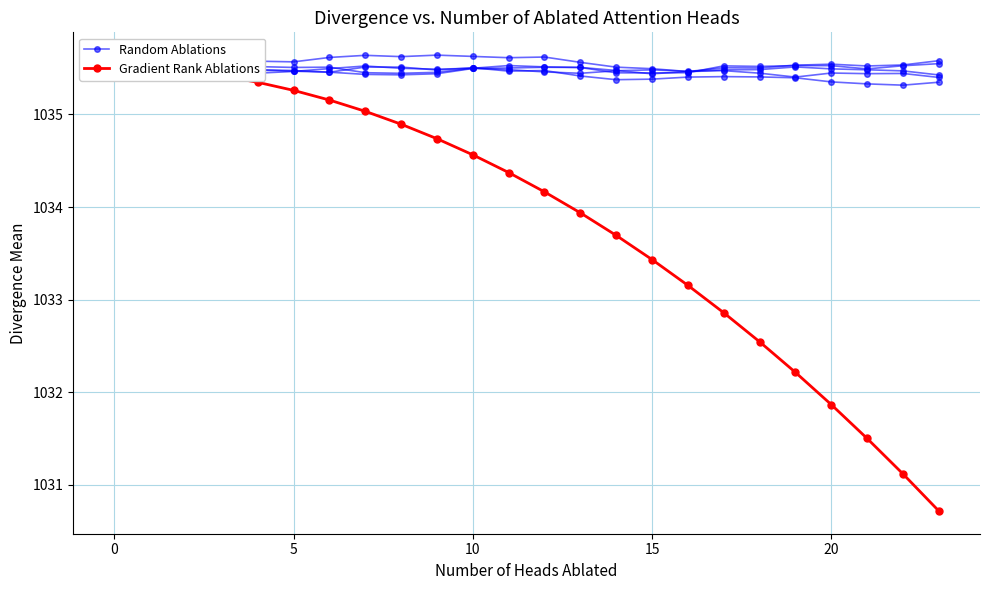

Does the chart display data point markers on the line(s)?

Yes